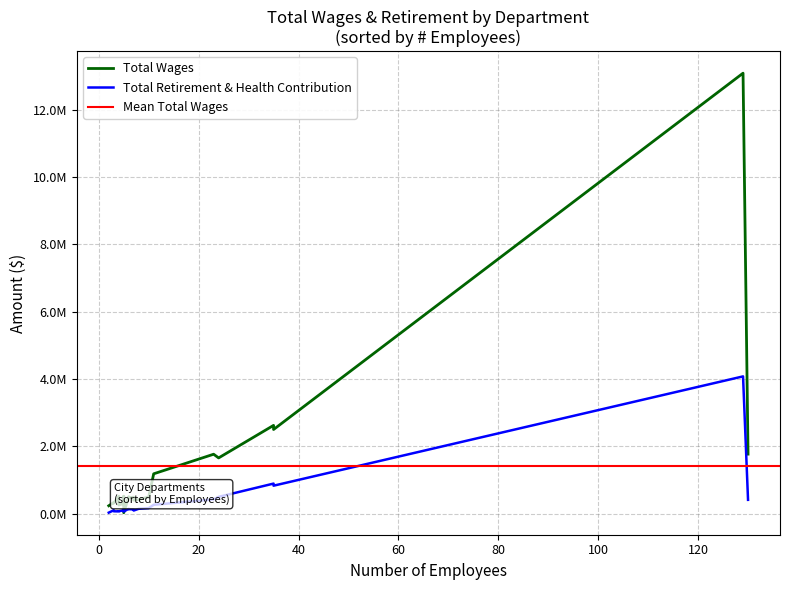

What is the minimum value for Total Retirement & Health Contribution?

33625